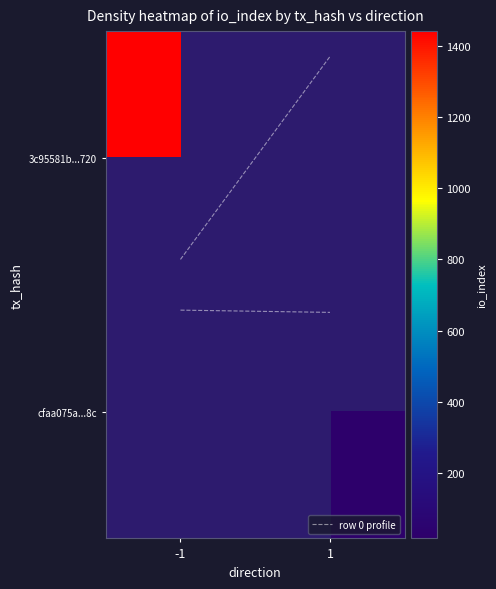

Which series has the largest total across all categories?

row 0 profile